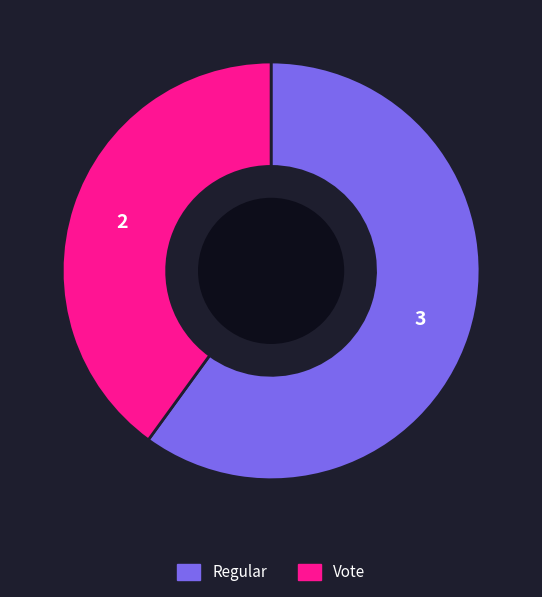

Which has a higher value, Regular or Vote?

Regular